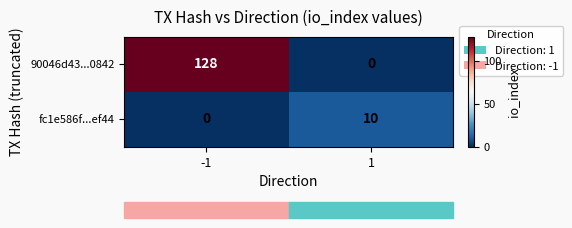

Is it true that 90046d43...0842 equals 128 at -1?

True